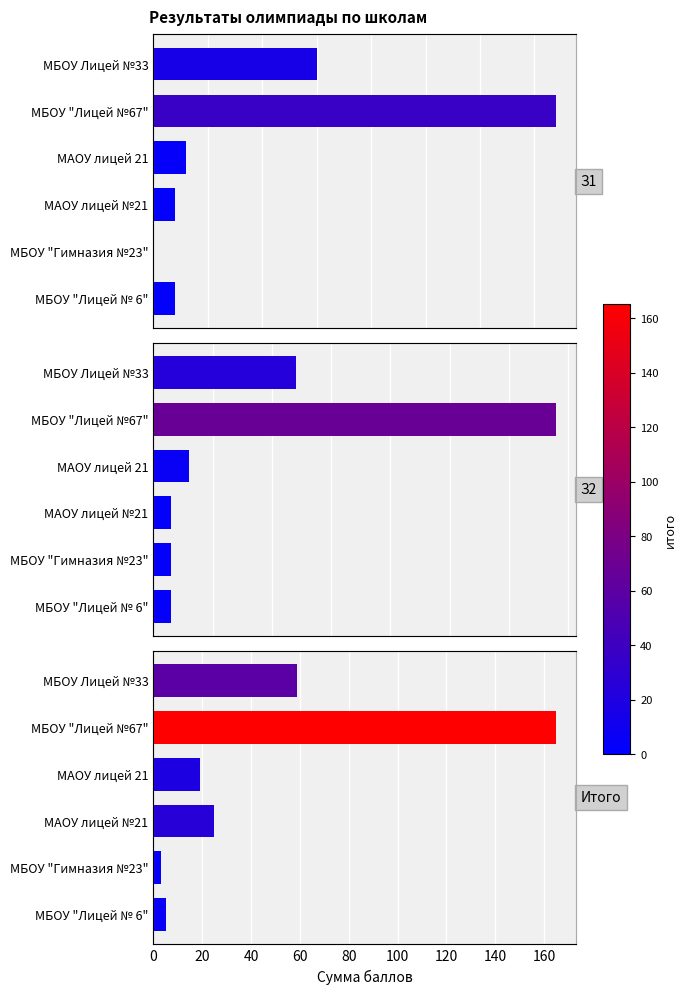

Are the bars horizontal?

Yes